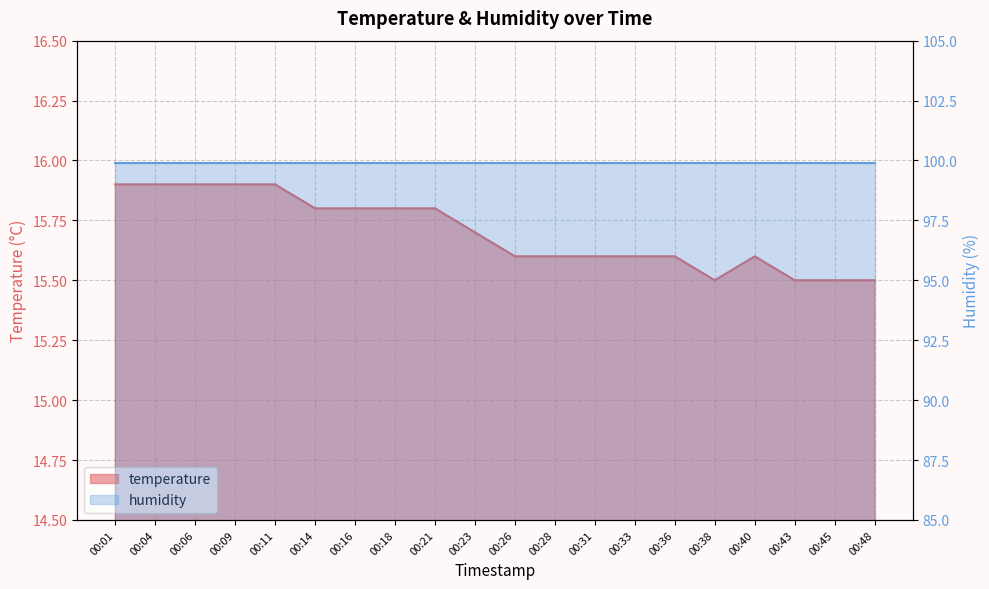

List the labels in order of value, largest first.

00:01, 00:04, 00:06, 00:09, 00:11, 00:14, 00:16, 00:18, 00:21, 00:23, 00:26, 00:28, 00:31, 00:33, 00:36, 00:40, 00:38, 00:43, 00:45, 00:48